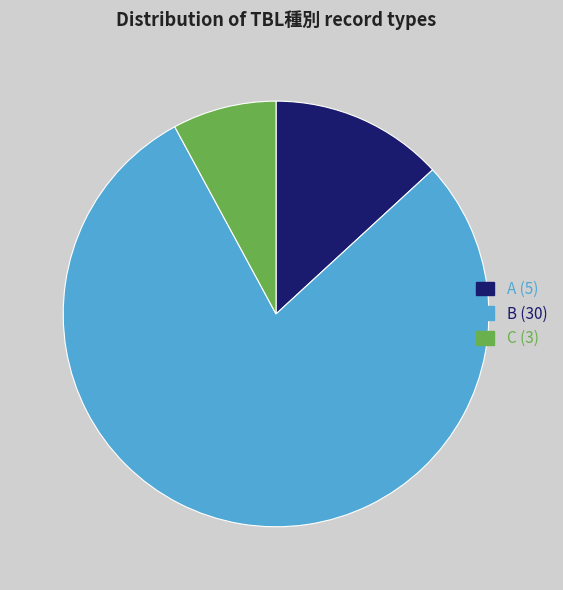

True or false: B accounts for 66% of the total.

False